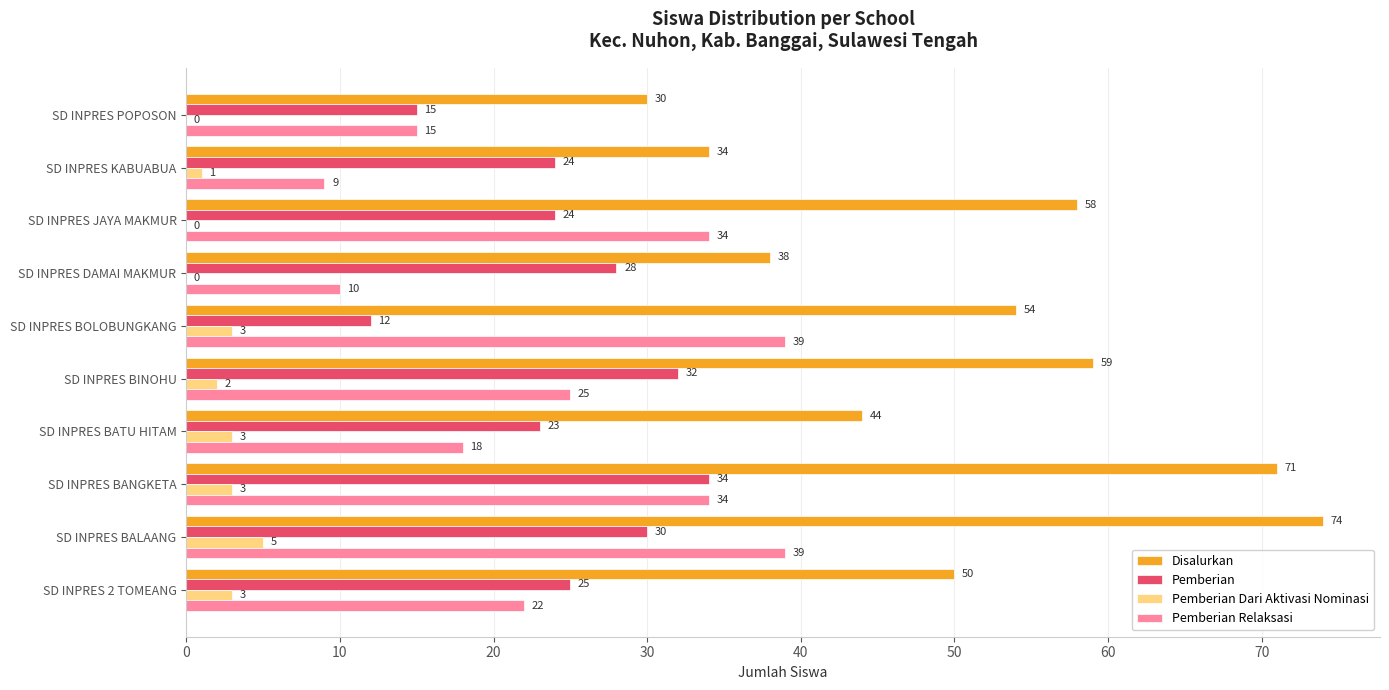

What is the average value of the Pemberian series?

25